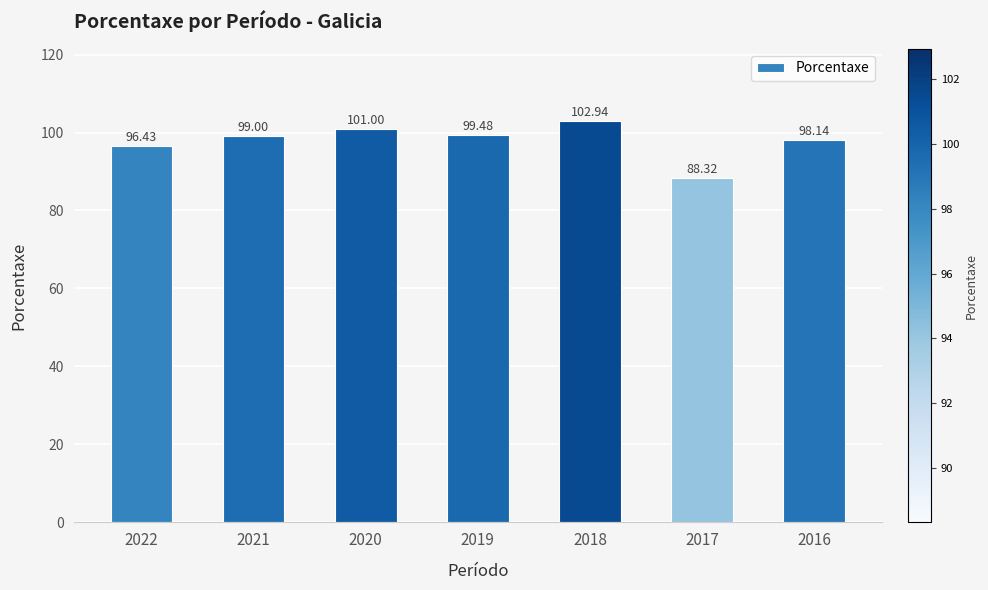

True or false: the data shows 88.3 at 2017.

True